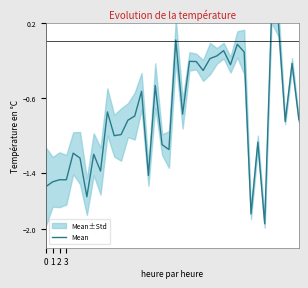

Does the chart have visible grid lines?

No